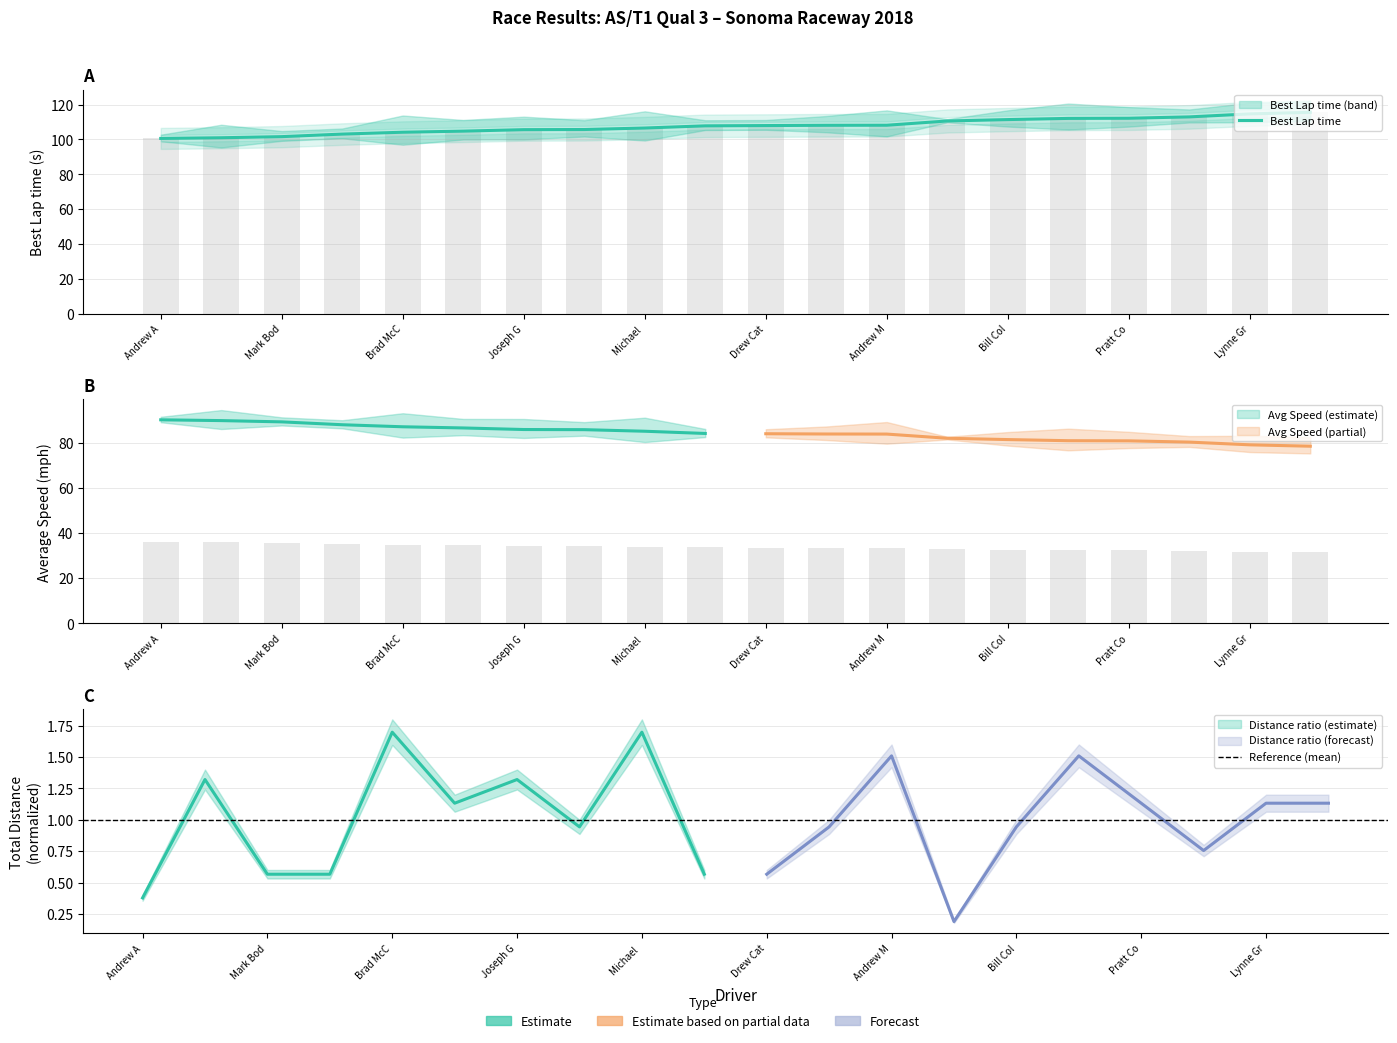

How many data points in Average Speed are above 33?

13